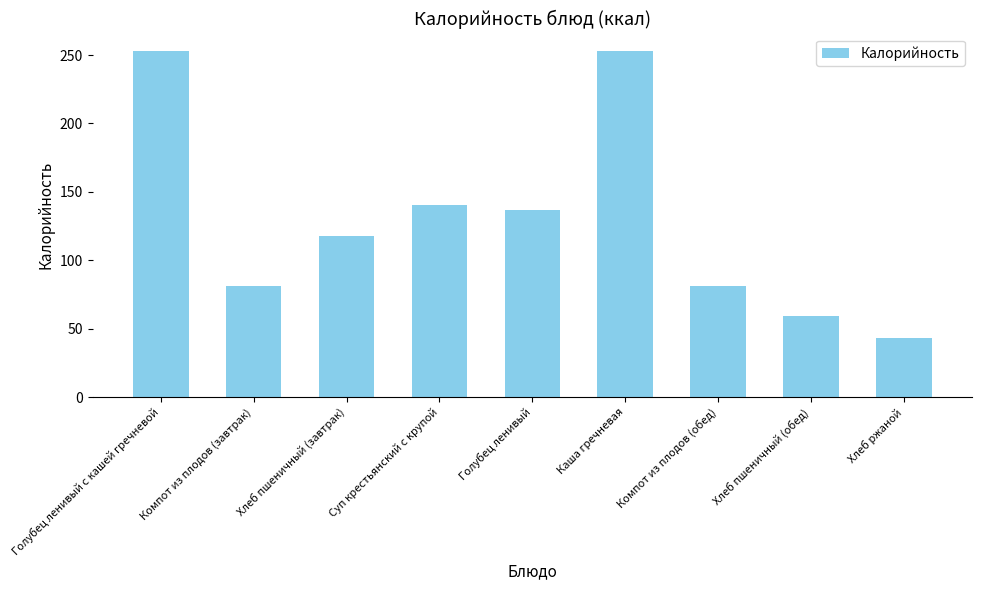

Reading right to left, transcribe all the data shown in this chart.

43.5	59.0	81.0	253.1	136.6	140.6	118.0	81.0	253.1